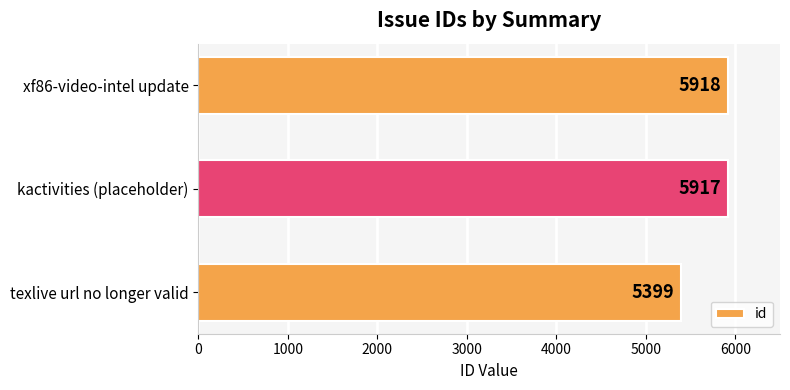

What is the smallest value displayed?

5399